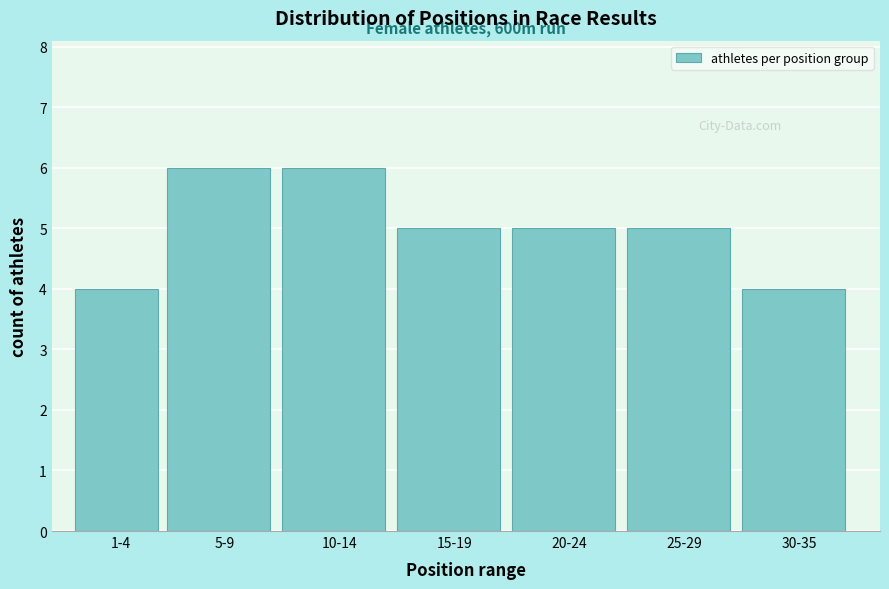

Reading left to right, what are all the values shown in this chart?

4	6	6	5	5	5	4